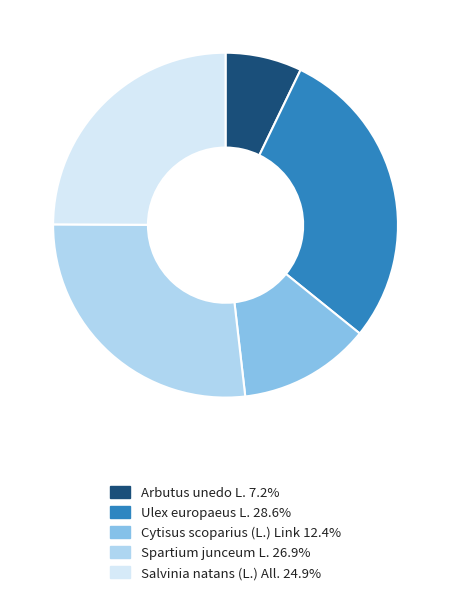

Is the sum of Spartium junceum L. 26.9% and Ulex europaeus L. 28.6% greater than half?

Yes